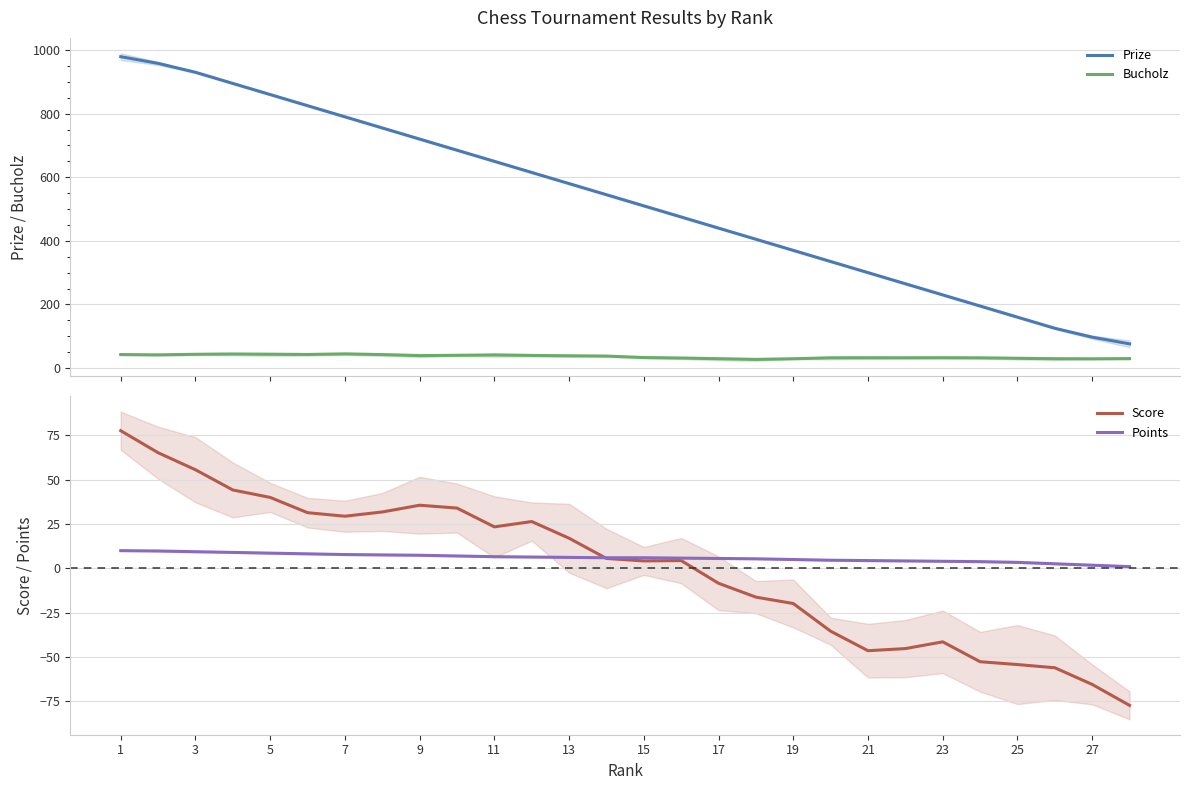

How many lines are shown in the chart?

4